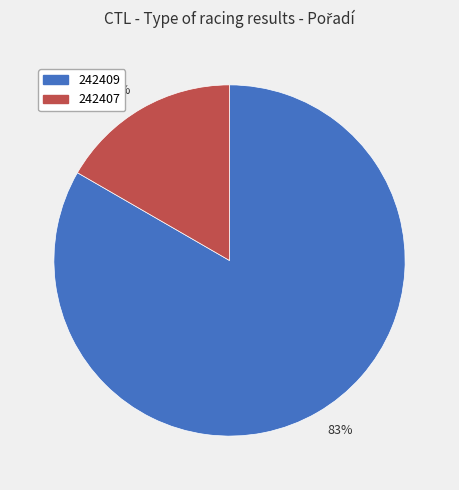

Rank the categories by value from lowest to highest.

17%, 83%